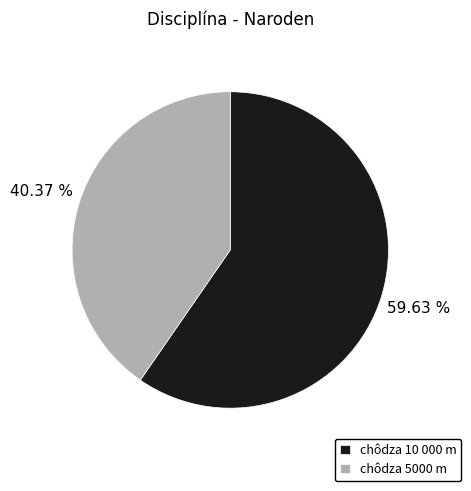

Which slice is the smallest?

chôdza 5000 m